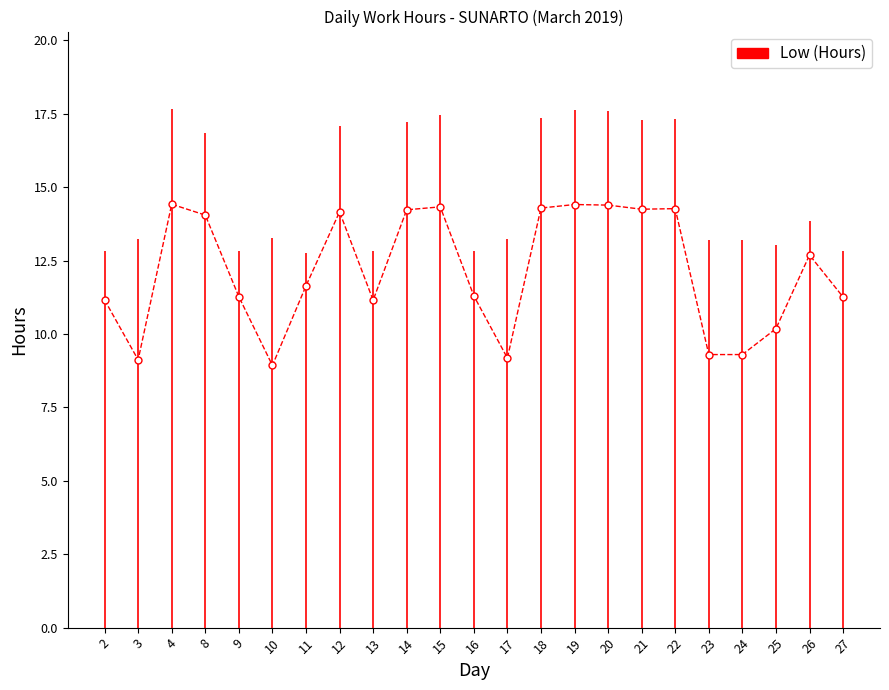

The value at 26 is 16.9. True or false?

False